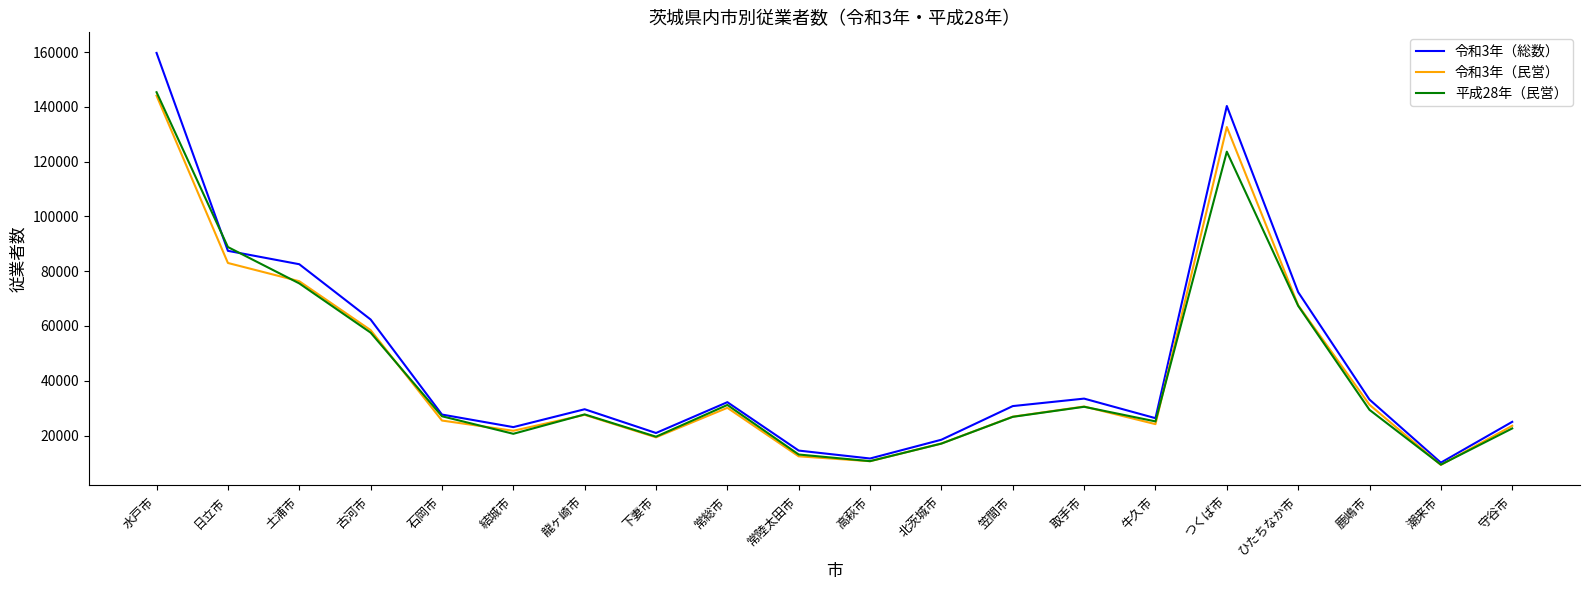

What is the maximum value shown in the chart?

159722